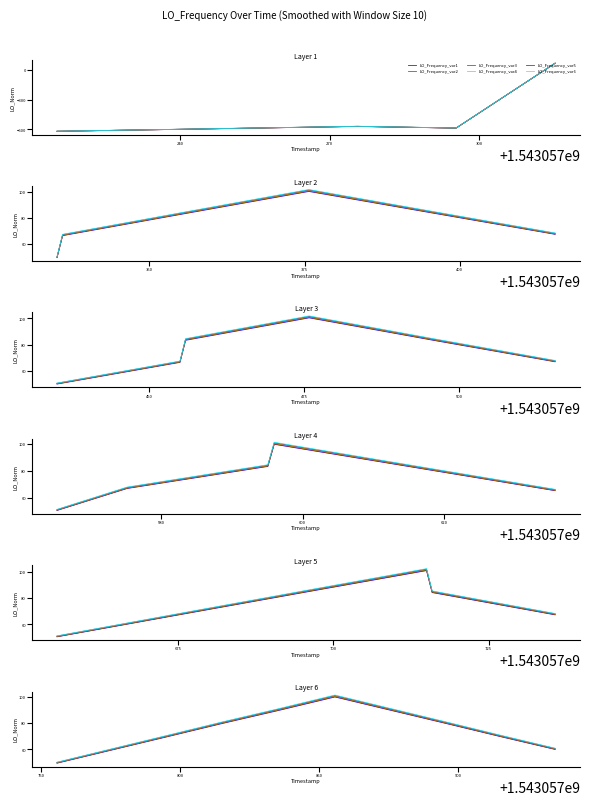

What are all the series names shown in the legend?

LO_Frequency_var1, LO_Frequency_var2, LO_Frequency_var3, LO_Frequency_var4, LO_Frequency_var5, LO_Frequency_var6